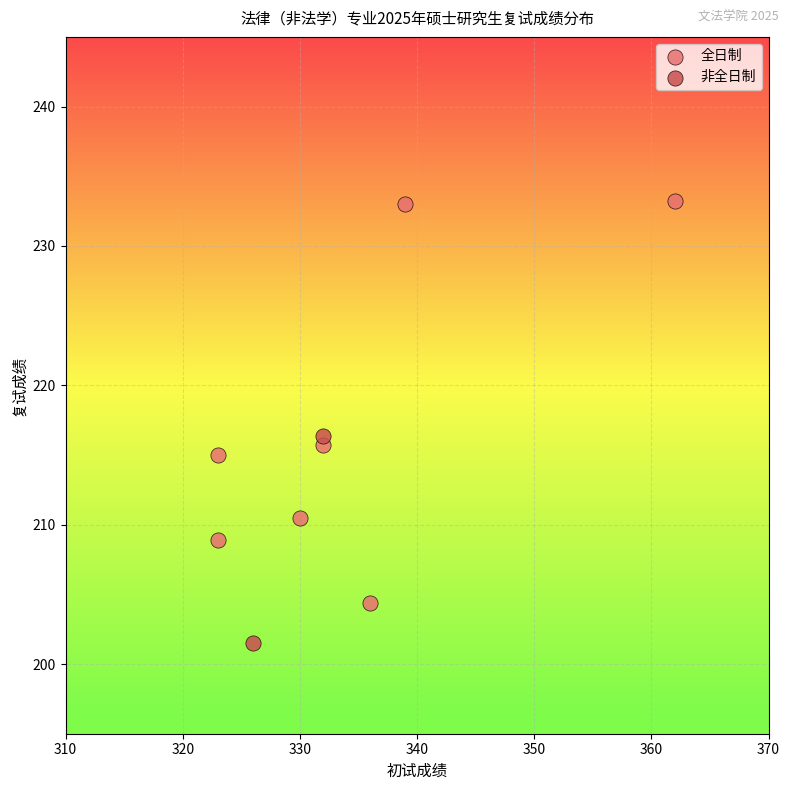

What are all the series names shown in the legend?

全日制, 非全日制